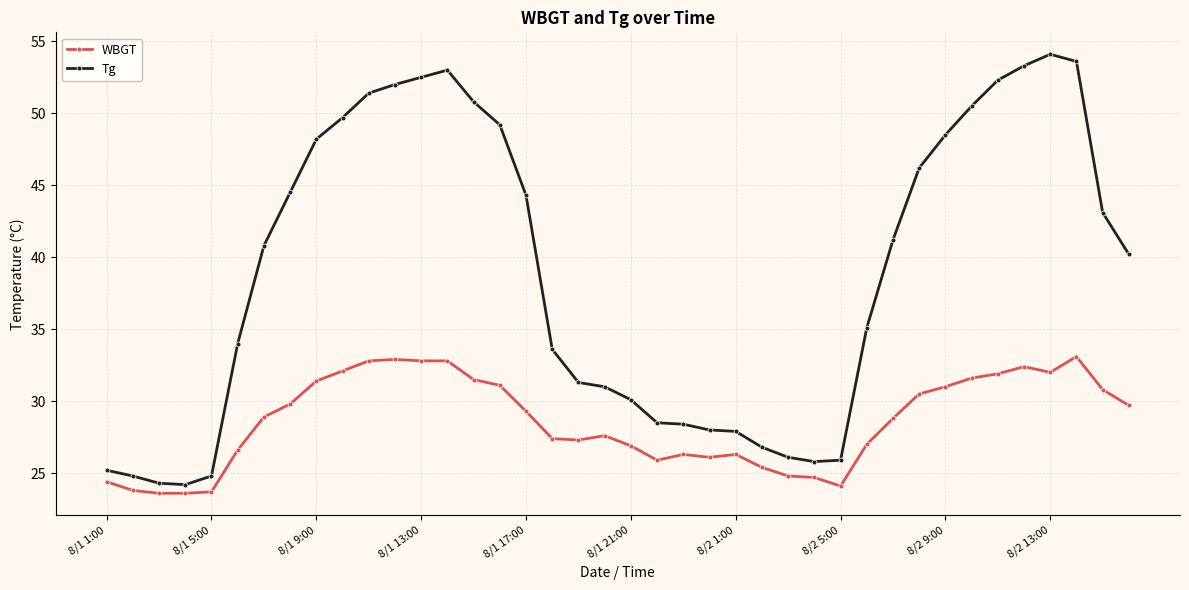

What is the value of the WBGT point at the 22nd from the left?

25.9